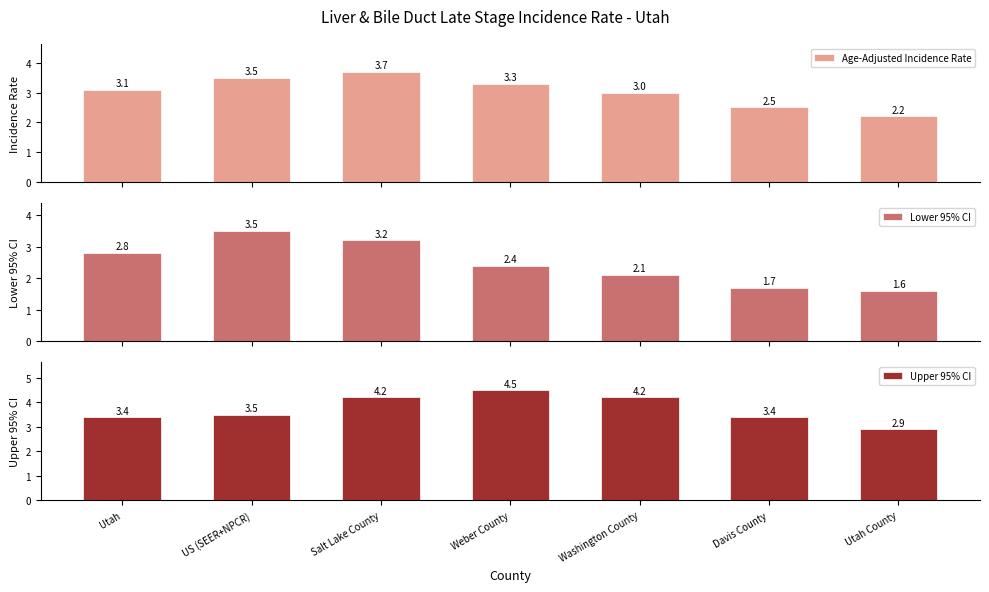

Rank the categories by Upper 95% CI value from lowest to highest.

Utah County, Utah, Davis County, US (SEER+NPCR), Salt Lake County, Washington County, Weber County